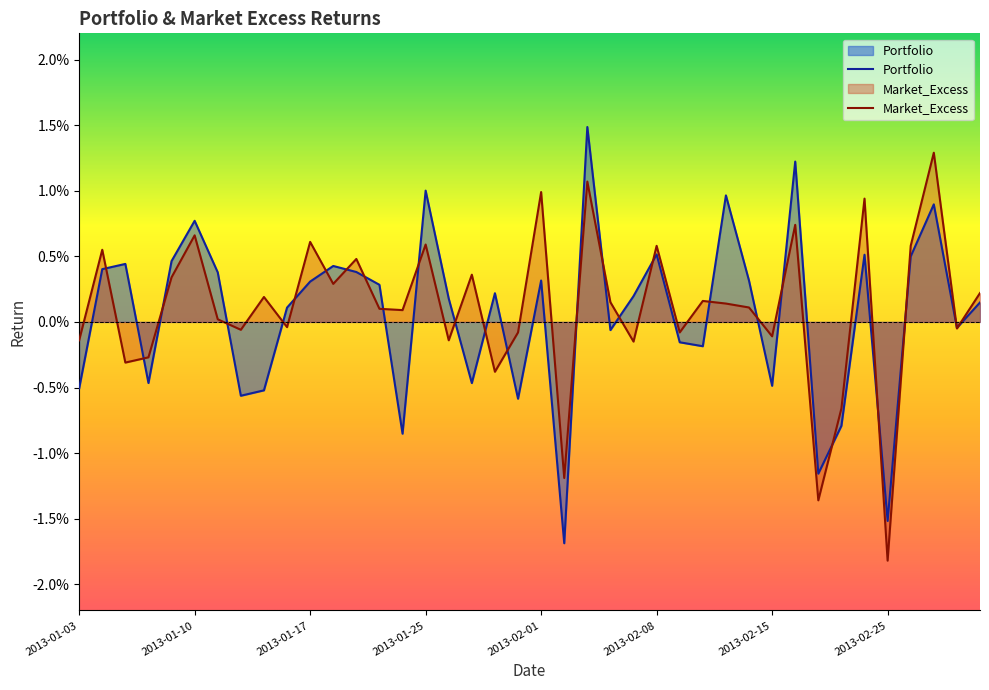

What is the label of the 32nd point from the left?

2013-02-19